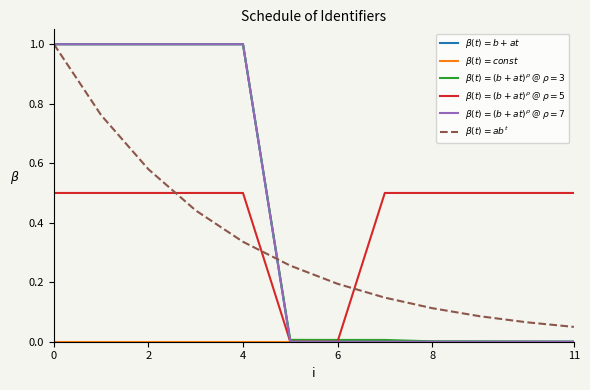

What is the difference between the second highest and minimum values in the $\beta(t)=(b+at)^\rho$ @ $\rho=5$ series?

0.5